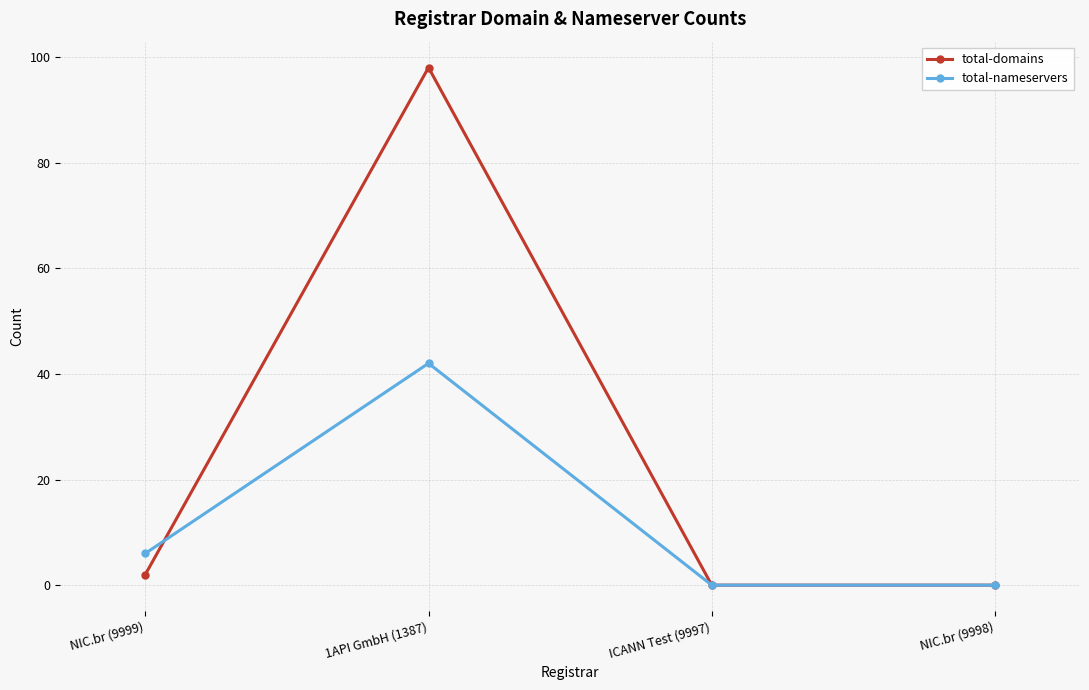

What is the difference between the maximum and minimum values in the total-nameservers series?

42